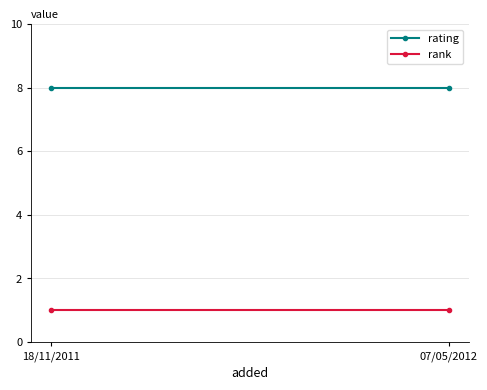

What position from the left is 07/05/2012?

2